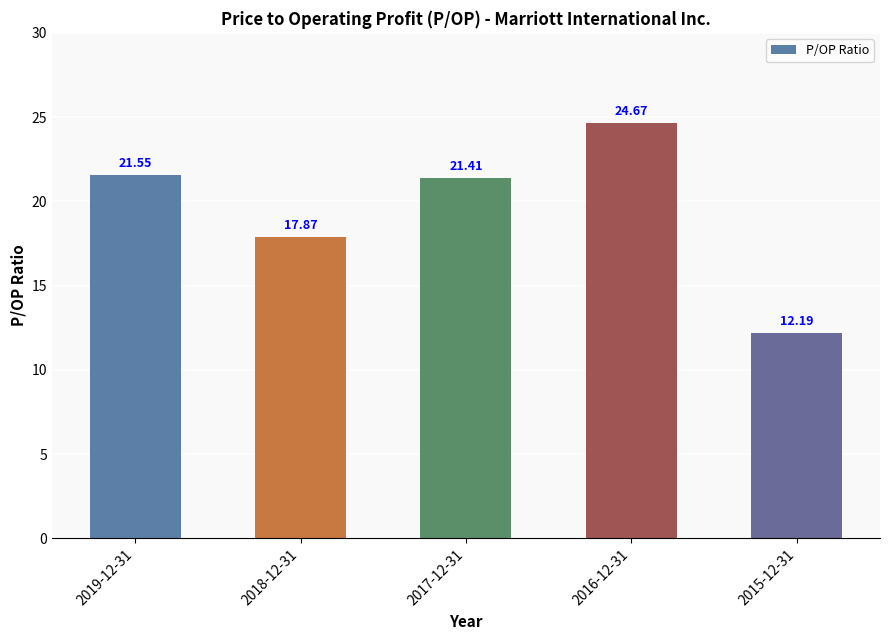

Is it true that the value at 2018-12-31 is 17.9?

True